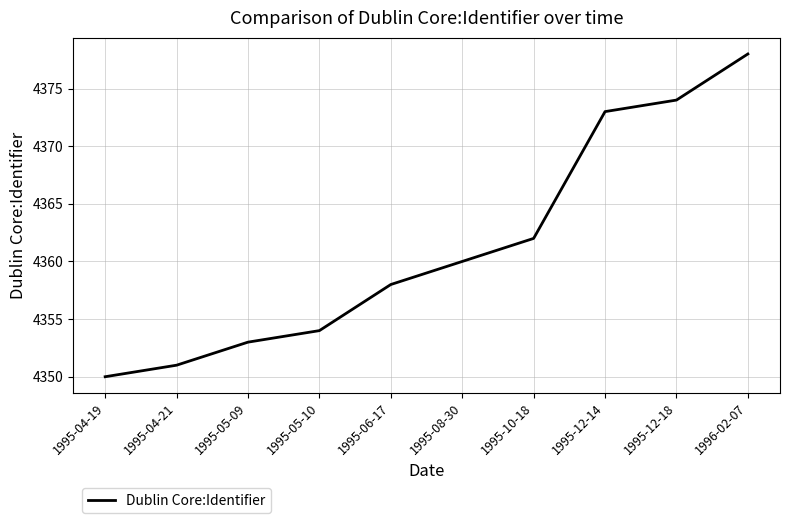

At which category does the chart reach its peak across all series?

1996-02-07